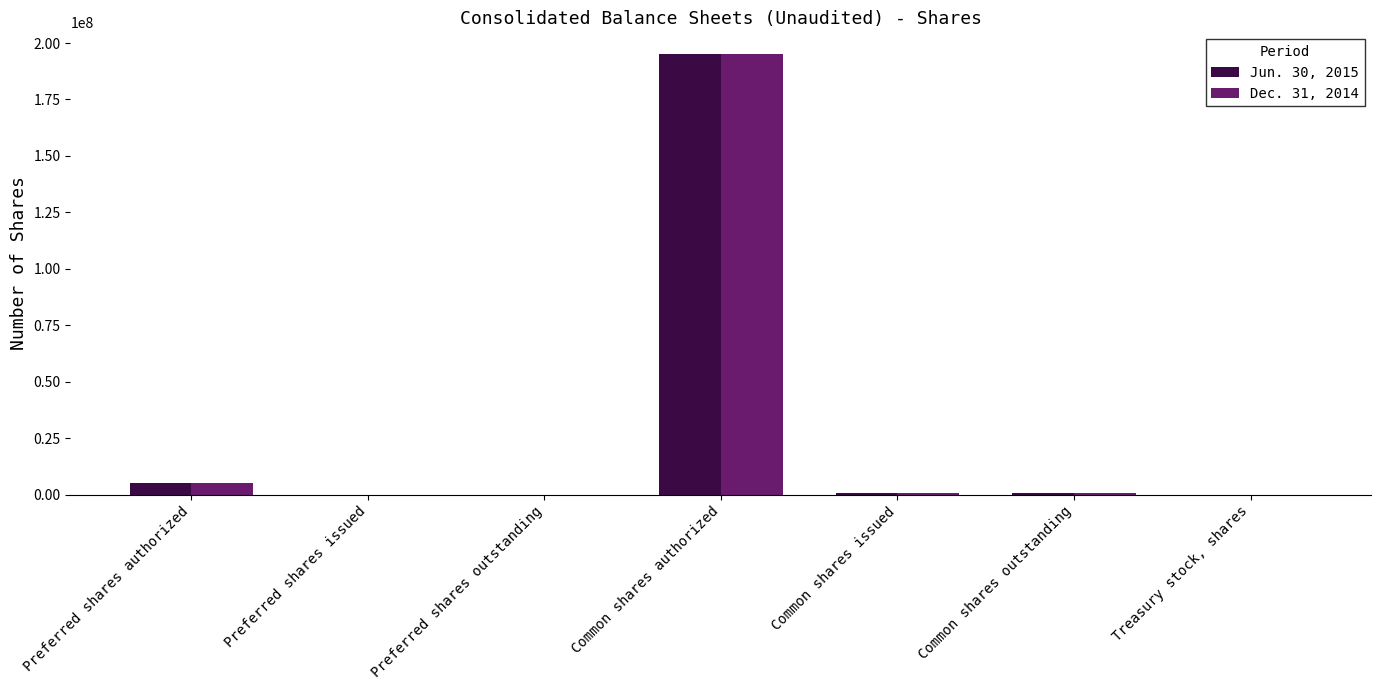

Is it true that Jun. 30, 2015 equals -122653272 at Preferred shares issued?

False